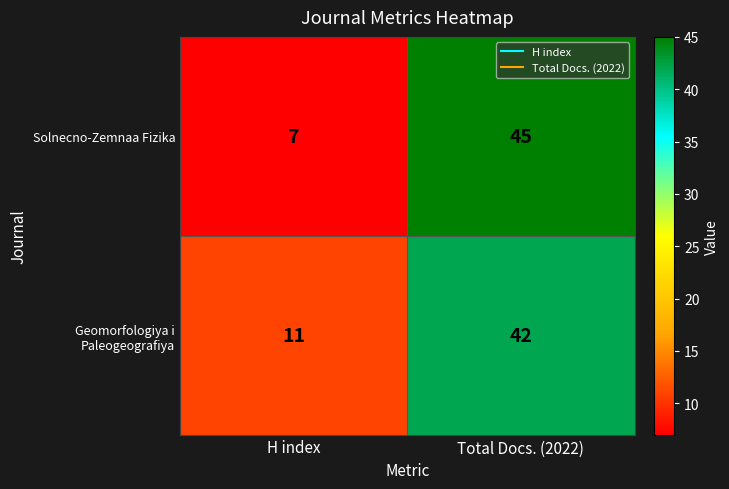

Reading left to right, transcribe all the data shown in this chart.

Solnecno-Zemnaa Fizika: H index=7	Total Docs. (2022)=45
Geomorfologiya i Paleogeografiya: H index=11	Total Docs. (2022)=42